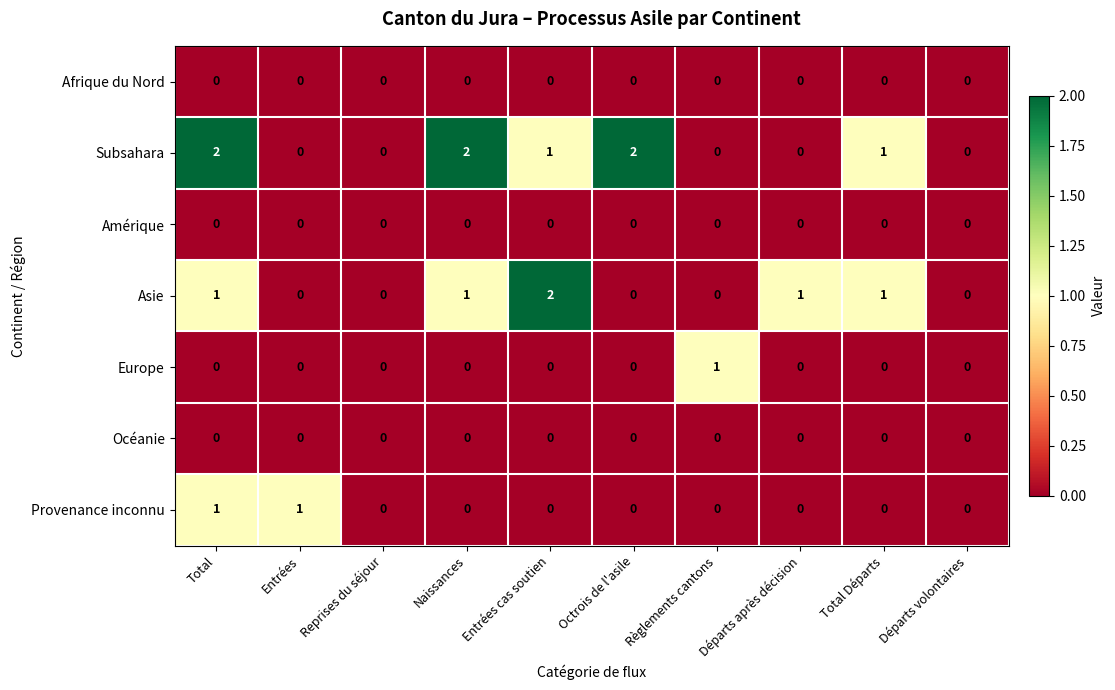

At which label does Subsahara first exceed 1?

Total